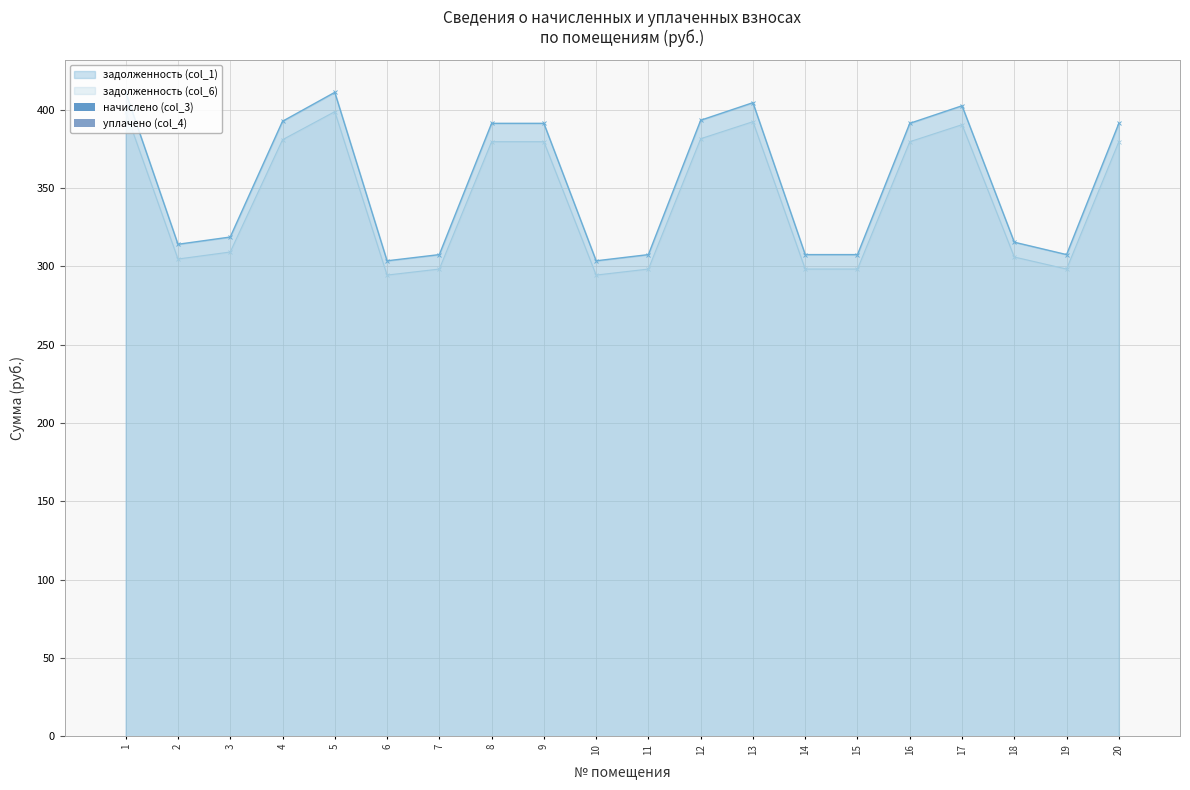

What is the minimum value for задолженность (col_1)?

303.6